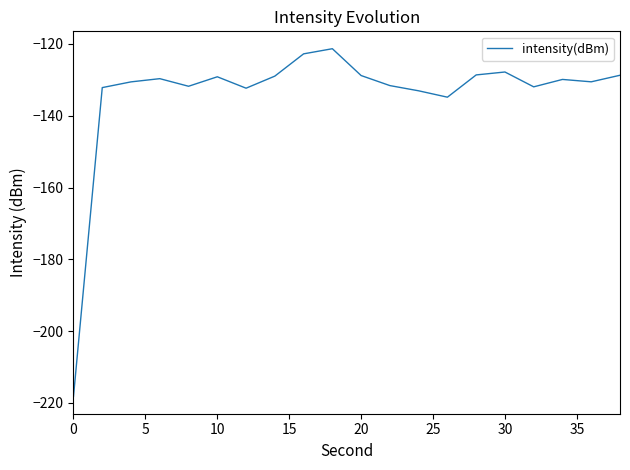

What is the maximum value shown in the chart?

-121.3